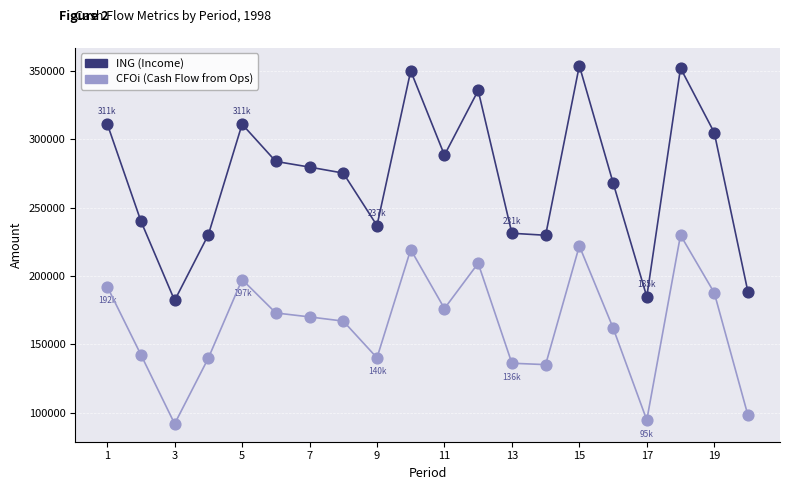

Which series reaches the maximum Y coordinate?

ING (Income)